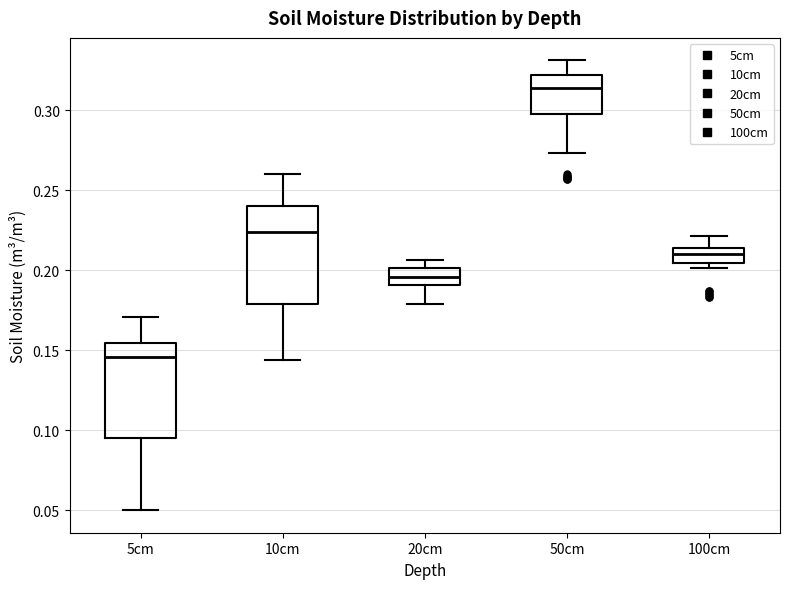

Which box has the highest median line?

50cm